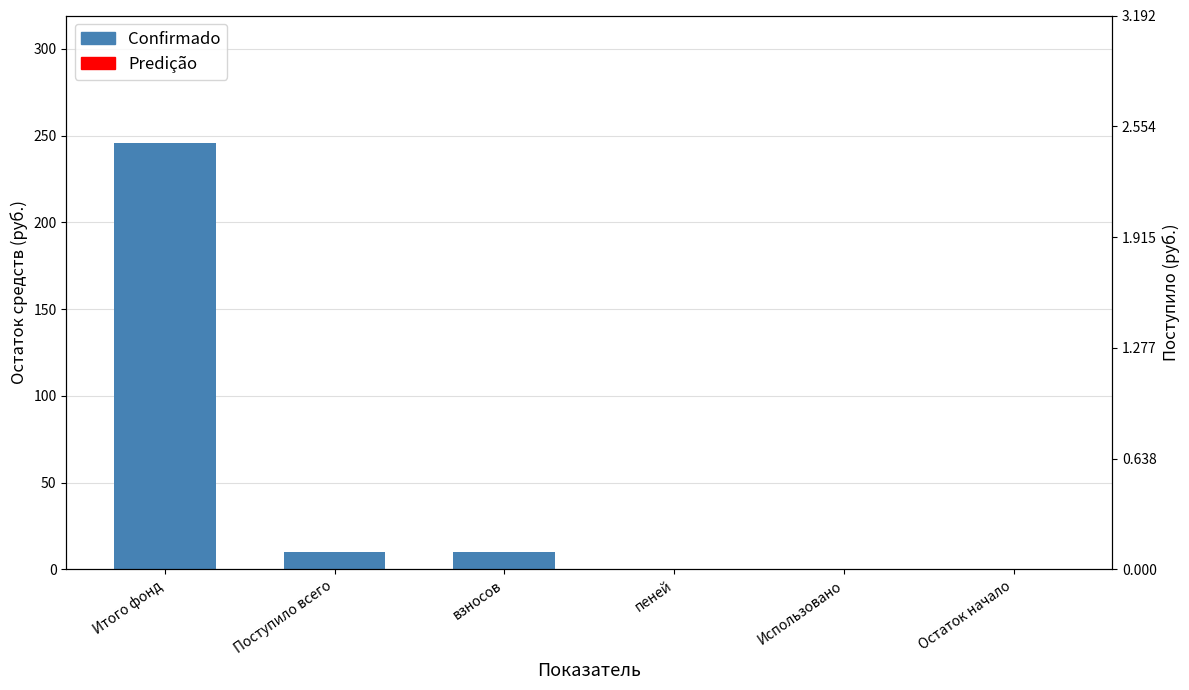

Is it true that the value at Использовано is -154.9?

False